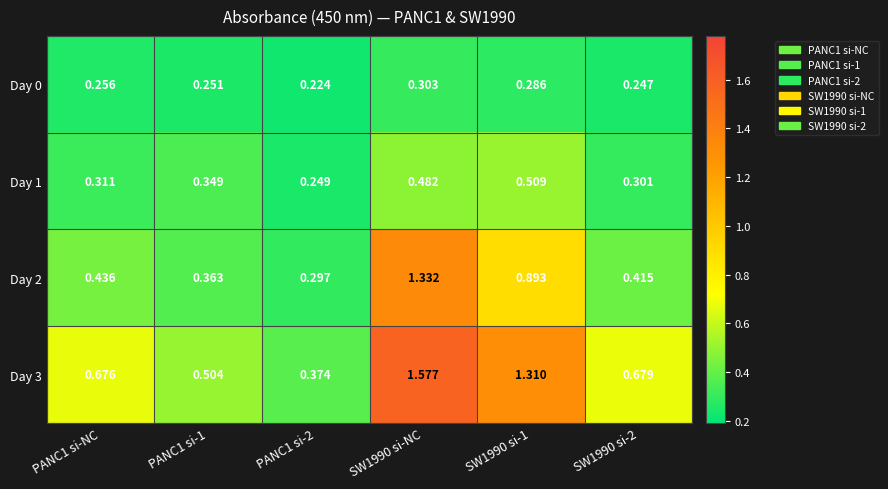

Rank the series at PANC1 si-NC from highest to lowest value.

Day 3, Day 2, Day 1, Day 0